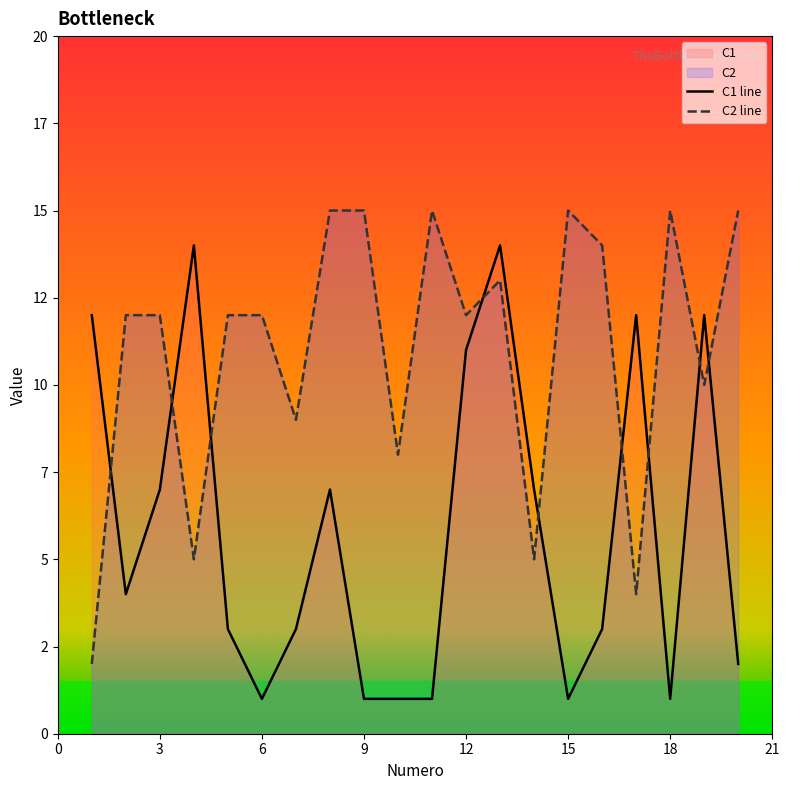

Rank the series by their average value, from lowest to highest.

C1 line, C2 line